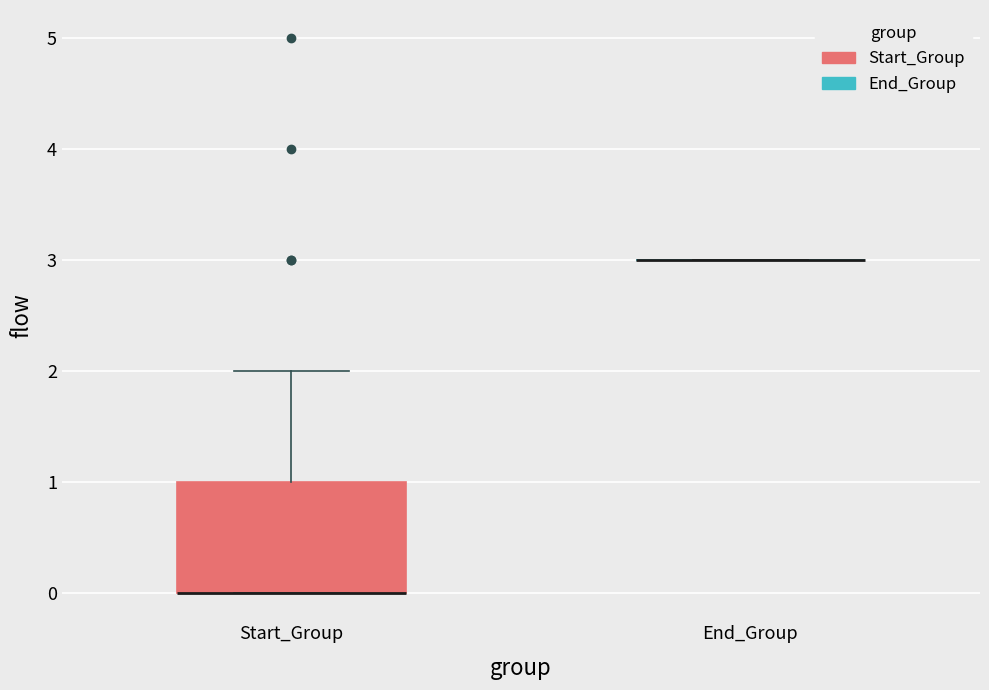

Comparing the boxes themselves (not the whiskers), which one is the tallest?

Start_Group